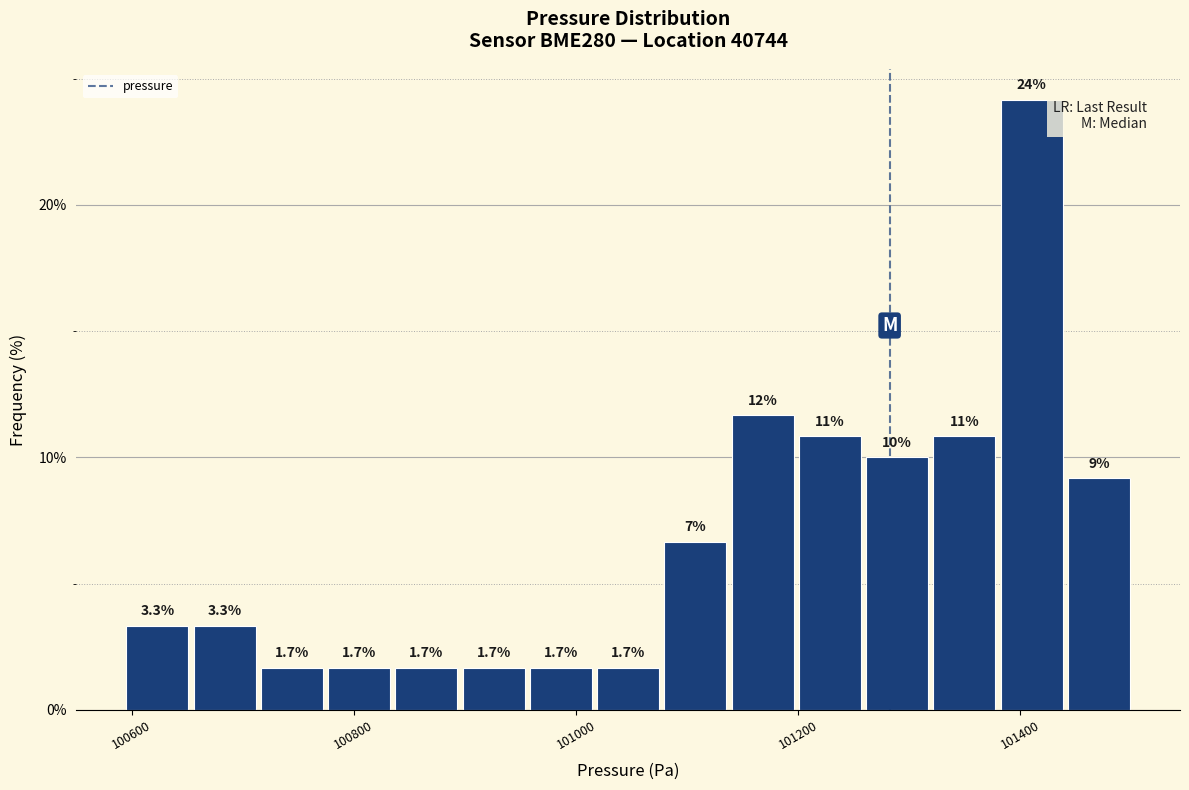

Read against the x-axis, roughly where is the centre of the tallest bar?

101420